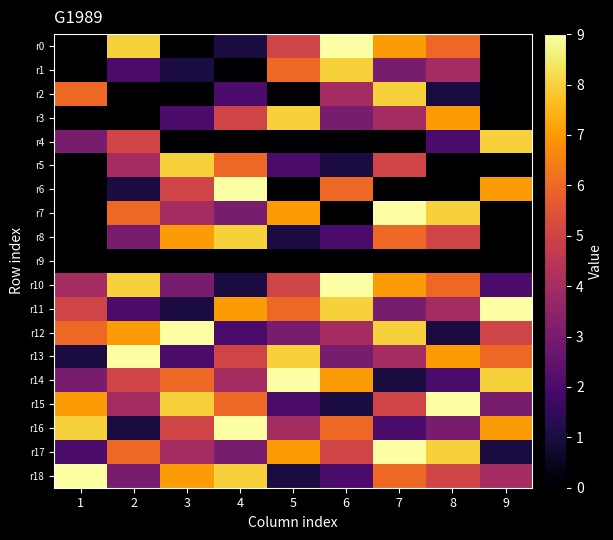

How many series are shown in this chart?

19